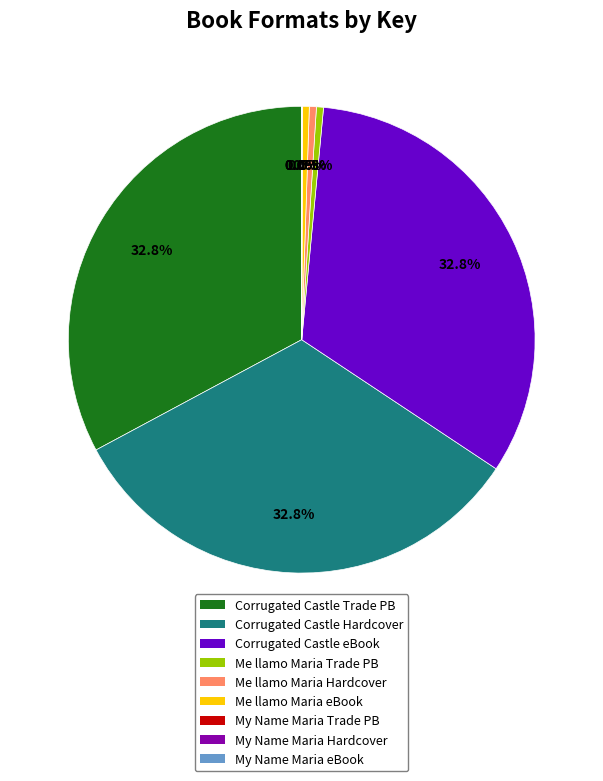

Is there any slice that represents more than half of the pie?

No